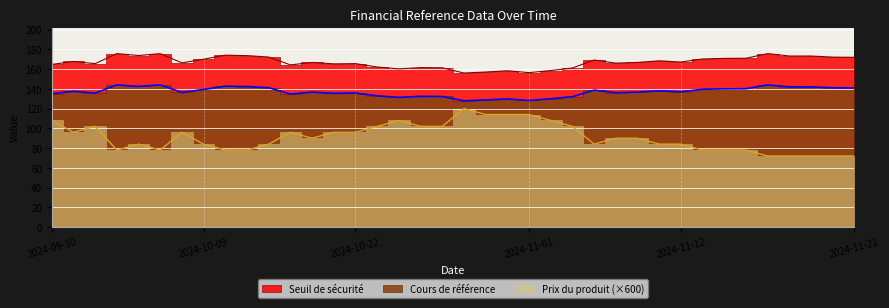

True or false: Prix du produit and Seuil de sécurité cross at least once.

False